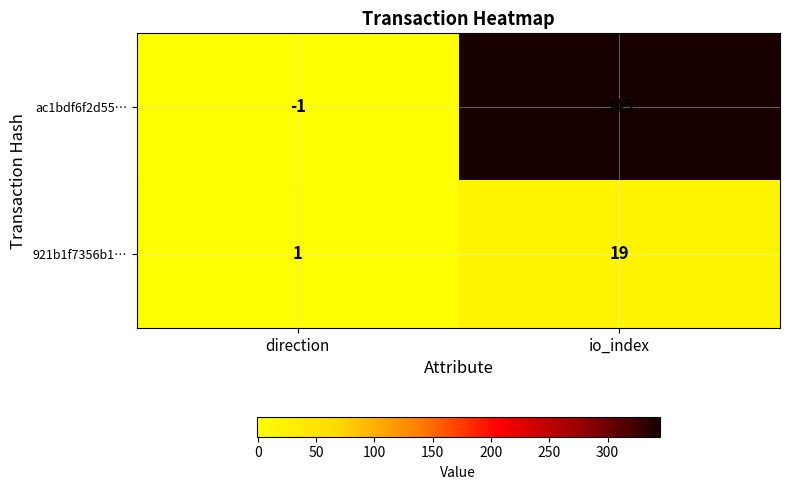

At direction, list the series in order from largest to smallest.

921b1f7356b1…, ac1bdf6f2d55…